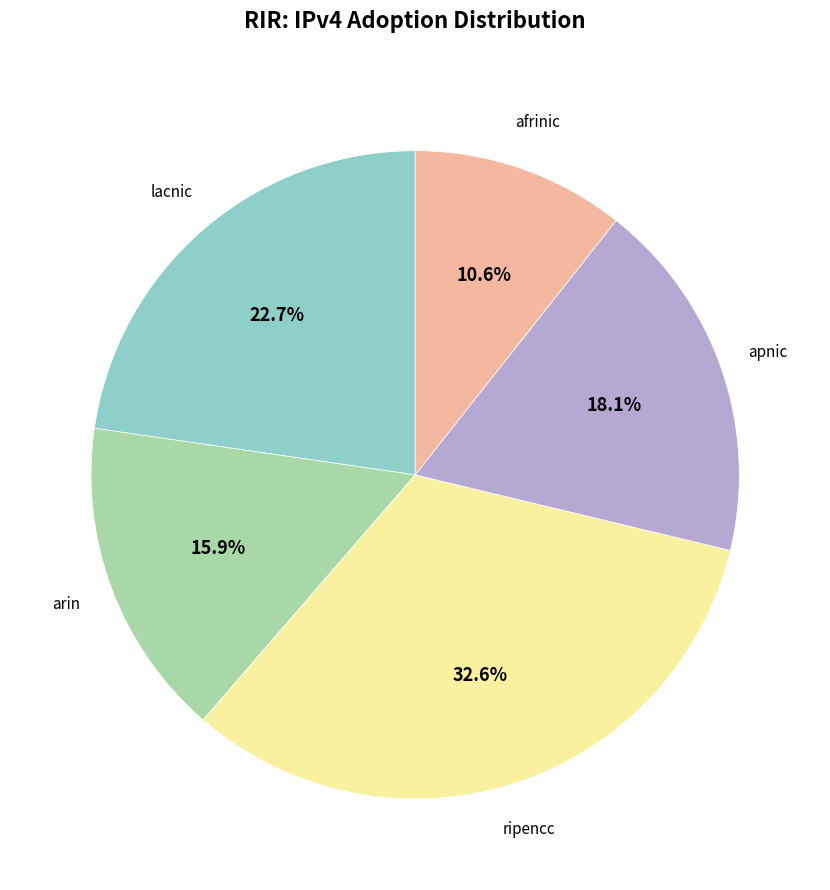

How many slices are in this pie chart?

5